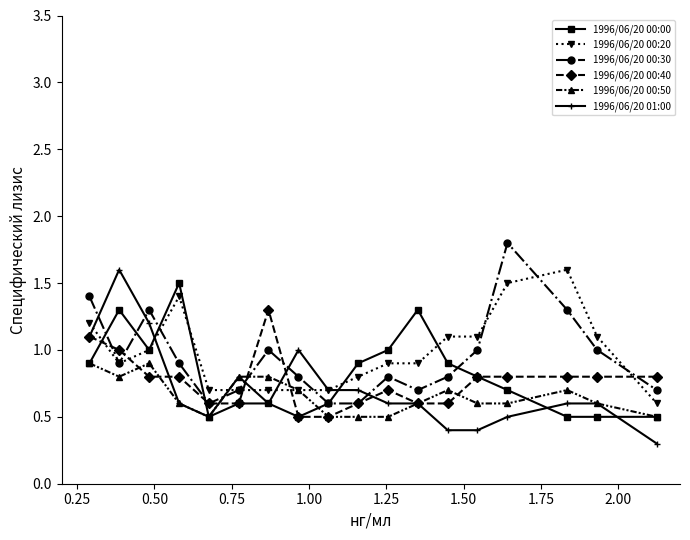

In 1996/06/20 00:30, how many points are higher than both neighbors (excluding endpoints)?

4